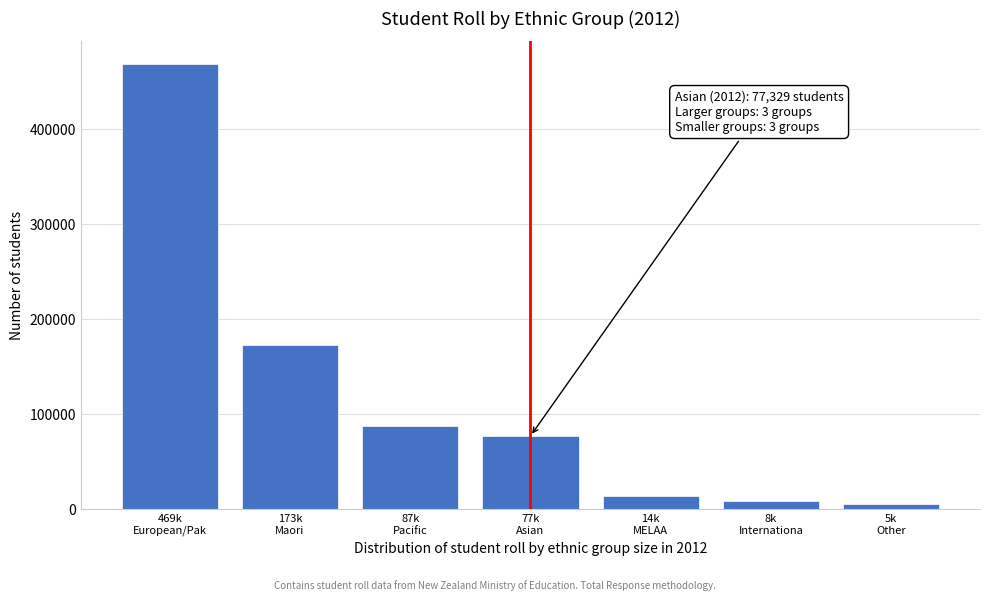

Reading left to right, what are all the values shown in this chart?

469136	173040	87574	77329	14115	8955	5261